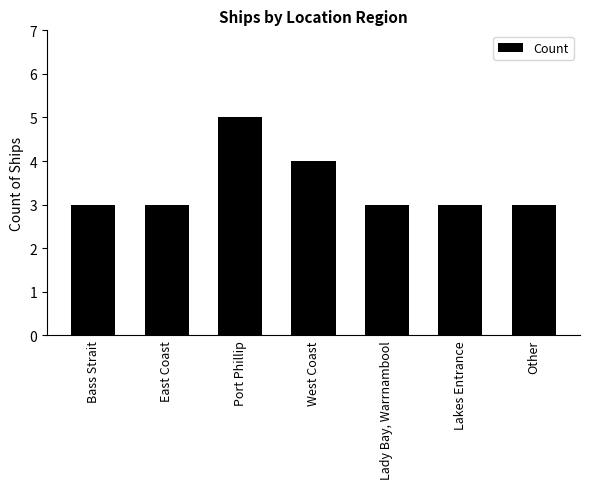

Is it true that the value at West Coast is 4?

True